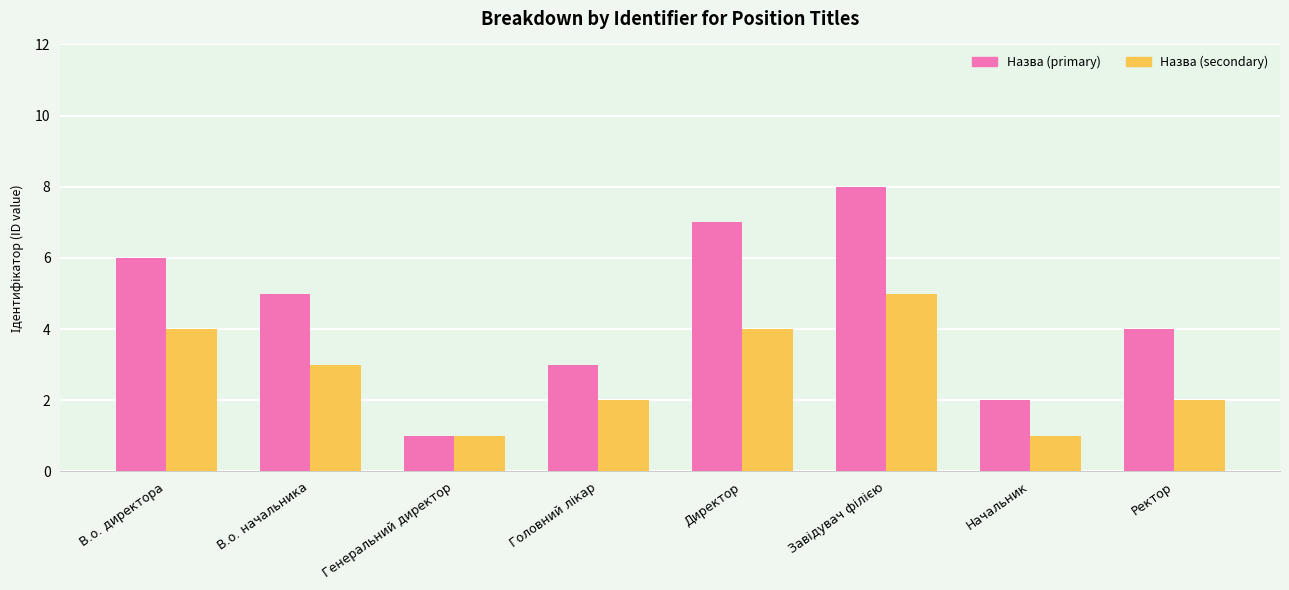

What is the sum of all Назва (primary) values?

36